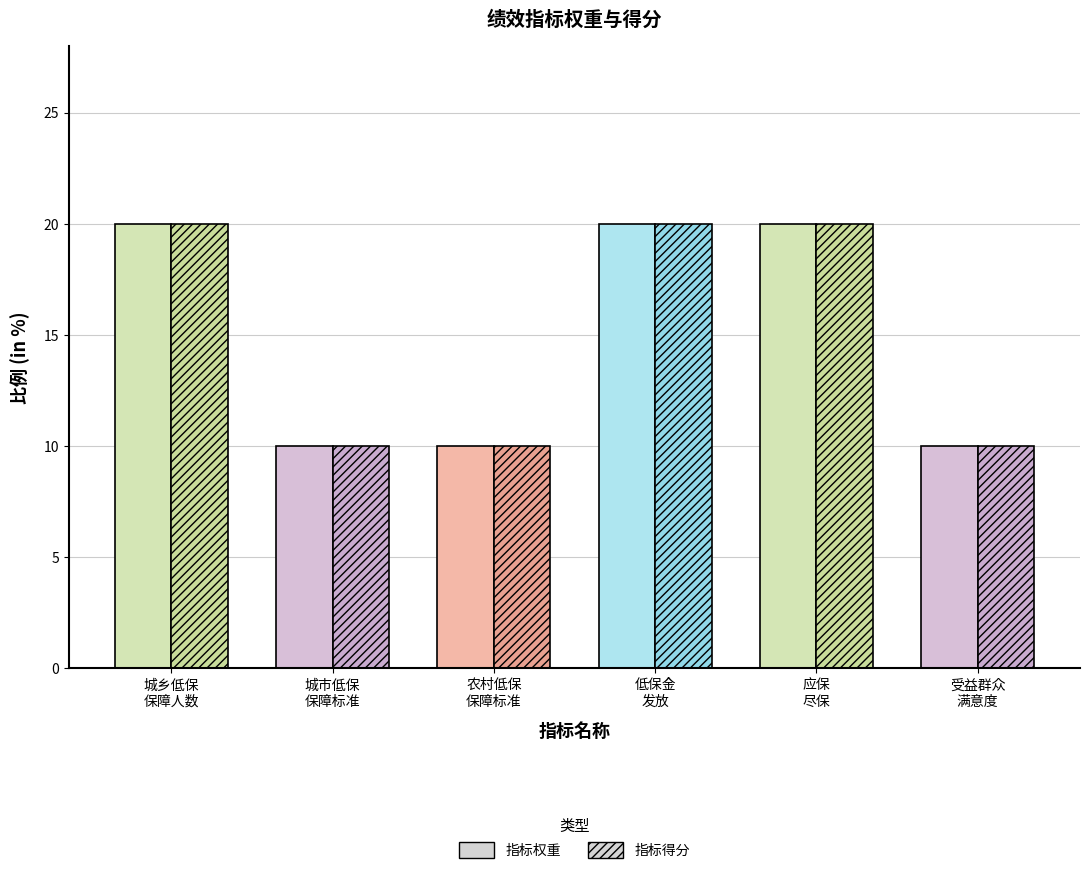

Reading left to right, transcribe all the data shown in this chart.

指标权重: 20	10	10	20	20	10
指标得分: 20	10	10	20	20	10